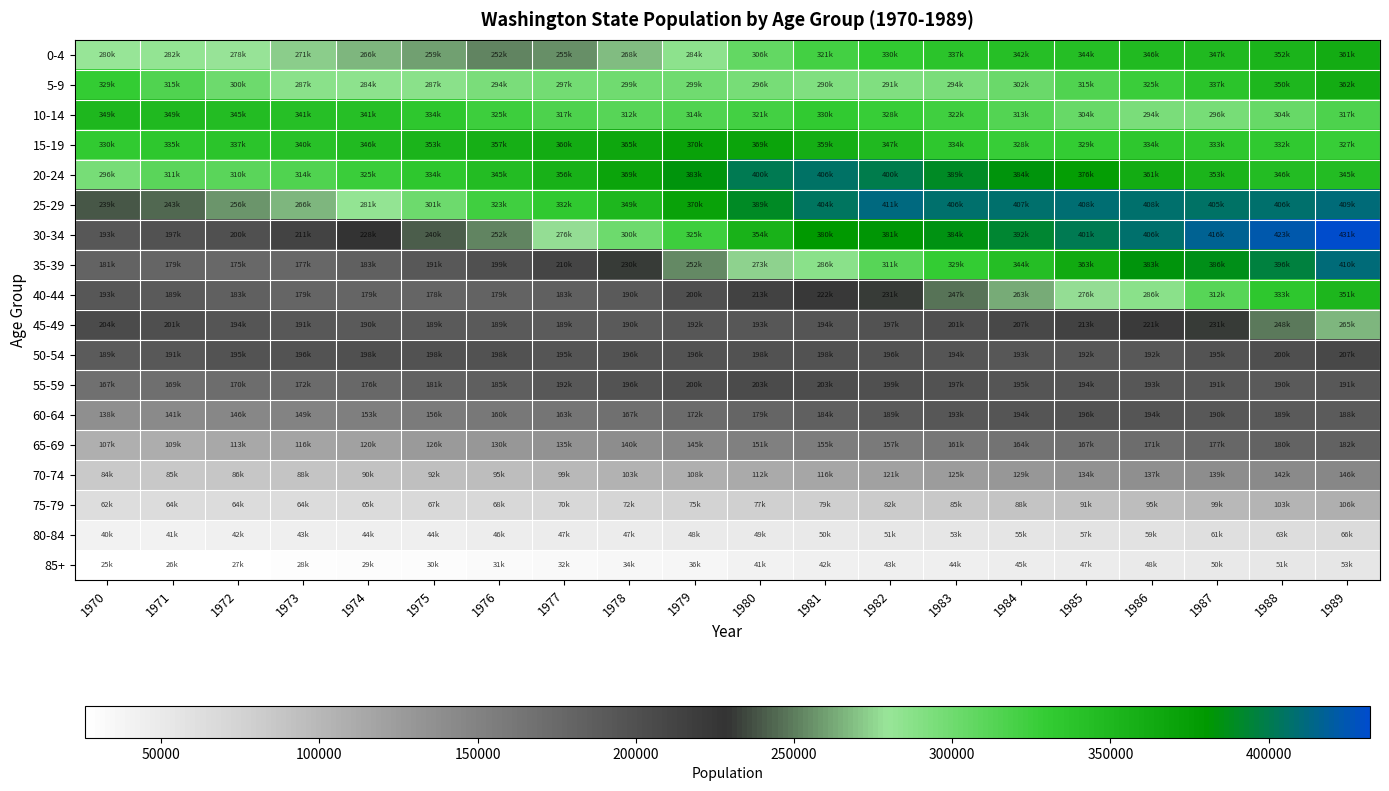

Reading left to right, what are all the values shown in this chart?

0-4: 1970=280875	1971=282554	1972=278992	1973=271983	1974=266396	1975=259282	1976=252566	1977=255262	1978=268345	1979=284577	1980=306123	1981=321467	1982=330985	1983=337314	1984=342841	1985=344693	1986=346754	1987=347889	1988=352825	1989=361632
5-9: 1970=329044	1971=315417	1972=300529	1973=287166	1974=284696	1975=287319	1976=294462	1977=297625	1978=299755	1979=299453	1980=296011	1981=290794	1982=291217	1983=294561	1984=302549	1985=315875	1986=325682	1987=337303	1988=350089	1989=362130
10-14: 1970=349562	1971=349421	1972=345552	1973=341899	1974=341743	1975=334294	1976=325528	1977=317464	1978=312224	1979=314688	1980=321995	1981=330513	1982=328386	1983=322766	1984=313479	1985=304184	1986=294549	1987=296407	1988=304315	1989=317360
15-19: 1970=330510	1971=335155	1972=337428	1973=340179	1974=346505	1975=353094	1976=357674	1977=360897	1978=365712	1979=370553	1980=369023	1981=359277	1982=347884	1983=334950	1984=328679	1985=329974	1986=334338	1987=333883	1988=332648	1989=327937
20-24: 1970=296500	1971=311142	1972=310238	1973=314714	1974=325880	1975=334663	1976=345122	1977=356055	1978=369180	1979=383128	1980=400542	1981=406328	1982=400157	1983=389535	1984=384135	1985=376393	1986=361993	1987=353251	1988=346050	1989=345374
25-29: 1970=239138	1971=243737	1972=256363	1973=266990	1974=281997	1975=301069	1976=323071	1977=332411	1978=349767	1979=370665	1980=389997	1981=404207	1982=411334	1983=406978	1984=407172	1985=408944	1986=408050	1987=405320	1988=406603	1989=409919
30-34: 1970=193731	1971=197386	1972=200262	1973=211749	1974=228010	1975=240947	1976=252199	1977=276853	1978=300661	1979=325479	1980=354645	1981=380476	1982=381918	1983=384996	1984=392742	1985=401122	1986=406811	1987=416081	1988=423189	1989=431928
35-39: 1970=181315	1971=179507	1972=175819	1973=177580	1974=183881	1975=191007	1976=199023	1977=210954	1978=230881	1979=252980	1980=273382	1981=286530	1982=311972	1983=329672	1984=344134	1985=363151	1986=383200	1987=386405	1988=396102	1989=410514
40-44: 1970=193141	1971=189617	1972=183597	1973=179740	1974=179565	1975=178391	1976=179848	1977=183226	1978=190615	1979=200779	1980=213832	1981=222966	1982=231782	1983=247393	1984=263105	1985=276915	1986=286690	1987=312982	1988=333604	1989=351471
45-49: 1970=204234	1971=201656	1972=194899	1973=191939	1974=190420	1975=189977	1976=189372	1977=189083	1978=190173	1979=192833	1980=193473	1981=194898	1982=197843	1983=201845	1984=207290	1985=213907	1986=221794	1987=231187	1988=248139	1989=265993
50-54: 1970=189085	1971=191943	1972=195753	1973=196790	1974=198855	1975=198651	1976=198145	1977=195385	1978=196142	1979=196609	1980=198548	1981=198671	1982=196480	1983=194692	1984=193502	1985=192410	1986=192307	1987=195732	1988=200784	1989=207802
55-59: 1970=167147	1971=169610	1972=170420	1973=172746	1974=176177	1975=181404	1976=185709	1977=192062	1978=196040	1979=200021	1980=203986	1981=203538	1982=199464	1983=197957	1984=195519	1985=194412	1986=193425	1987=191767	1988=190850	1989=191067
60-64: 1970=138250	1971=141800	1972=146110	1973=149128	1974=153314	1975=156557	1976=160176	1977=163214	1978=167970	1979=172963	1980=179037	1981=184497	1982=189954	1983=193246	1984=194634	1985=196097	1986=194400	1987=190908	1988=189957	1989=188873
65-69: 1970=107159	1971=109681	1972=113369	1973=116655	1974=120686	1975=126065	1976=130145	1977=135306	1978=140101	1979=145527	1980=151324	1981=155660	1982=157904	1983=161652	1984=164597	1985=167279	1986=171682	1987=177225	1988=180356	1989=182875
70-74: 1970=84464	1971=85467	1972=86310	1973=88161	1974=90729	1975=92769	1976=95596	1977=99459	1978=103706	1979=108270	1980=112023	1981=116110	1982=121043	1983=125574	1984=129631	1985=134368	1986=137624	1987=139916	1988=142989	1989=146299
75-79: 1970=62732	1971=64166	1972=64848	1973=64956	1974=65746	1975=67549	1976=68829	1977=70020	1978=72299	1979=75088	1980=77409	1981=79745	1982=82609	1983=85670	1984=88829	1985=91634	1986=95014	1987=99361	1988=103004	1989=106846
80-84: 1970=40412	1971=41245	1972=42321	1973=43688	1974=44571	1975=44699	1976=46136	1977=47188	1978=47851	1979=48977	1980=49330	1981=50935	1982=51901	1983=53734	1984=55337	1985=57377	1986=59108	1987=61394	1988=63748	1989=66499
85+: 1970=25945	1971=26795	1972=27489	1973=28236	1974=29529	1975=30164	1976=31303	1977=32936	1978=34777	1979=36609	1980=41476	1981=42666	1982=43716	1983=44712	1984=45892	1985=47050	1986=48791	1987=50087	1988=51634	1989=53558